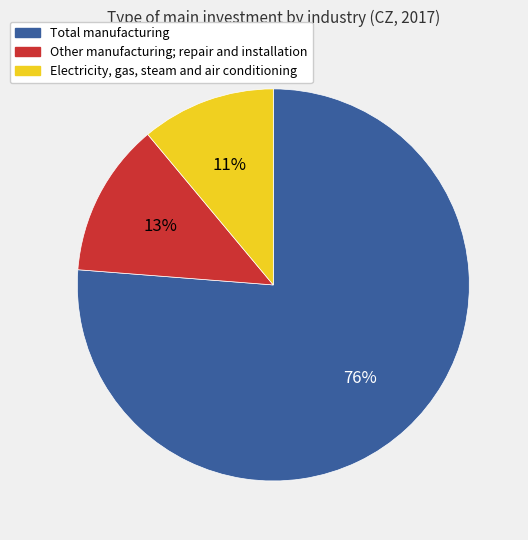

Combined, do Electricity, gas, steam and air conditioning and Other manufacturing; repair and installation account for over 50%?

No